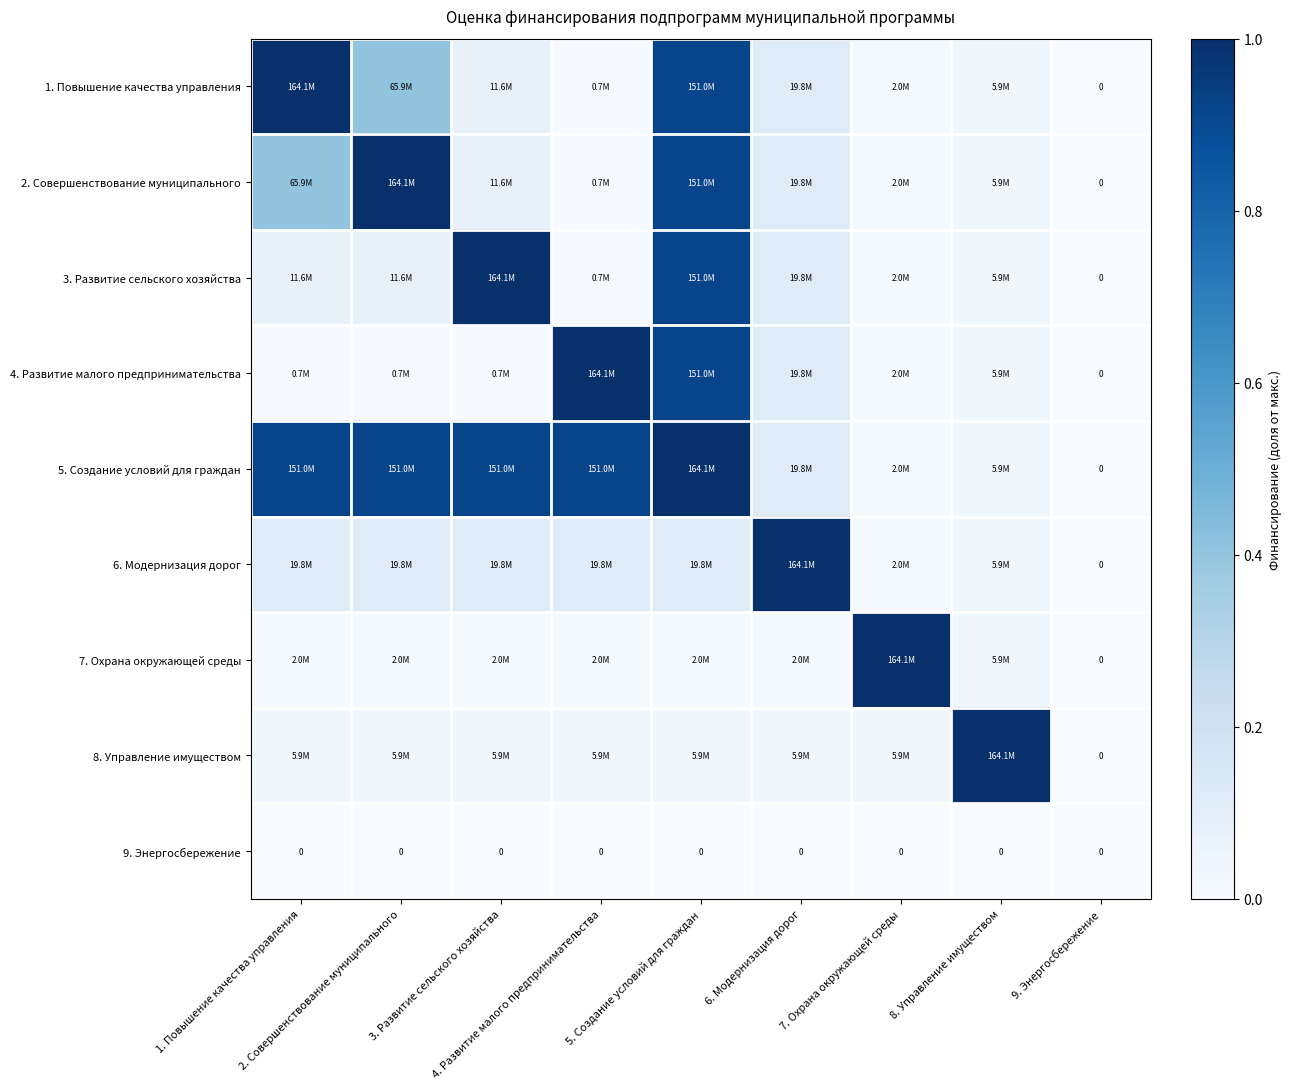

Between 4. Развитие малого предпринимательства and 9. Энергосбережение, which series saw the biggest shift?

4. Развитие малого предпринимательства